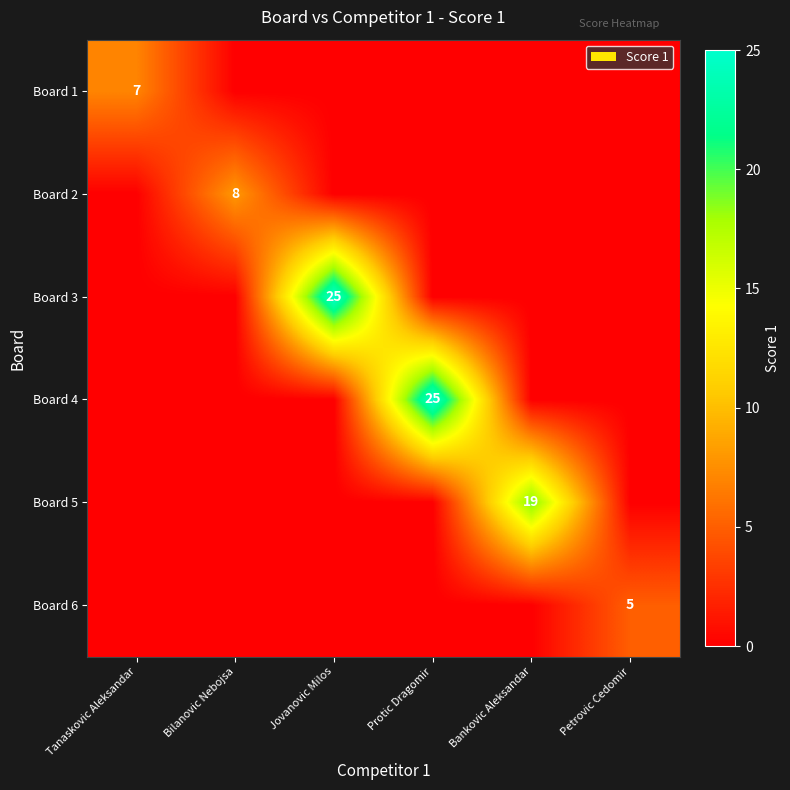

Rank the series at Tanaskovic Aleksandar from lowest to highest value.

Board 2, Board 3, Board 4, Board 5, Board 6, Board 1